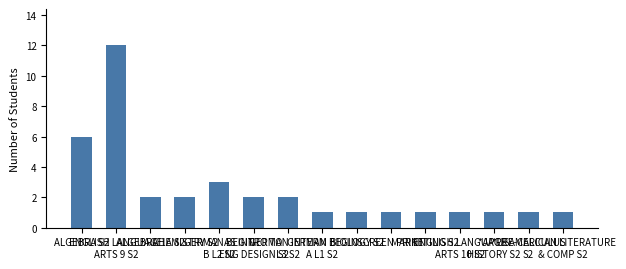

Reading left to right, transcribe all the data shown in this chart.

ALGEBRA S2=6	ENGLISH LANGUAGE
ARTS 9 S2=12	ALGEBRA 1A S2=2	CHEMISTRY S2=2	GERMAN BEGIN
B L2 S2=3	AS INTRO TO
ENG DESIGN S2=2	GERMAN INTERM
L3 S2=2	GERMAN BEGIN
A L1 S2=1	BIOLOGY S2=1	SCREEN PRINT=1	MARKETING S2=1	ENGLISH LANGUAGE
ARTS 10 S2=1	*AP US
HISTORY S2=1	*PRE-CALCULUS
S2=1	AMERICAN LITERATURE
& COMP S2=1